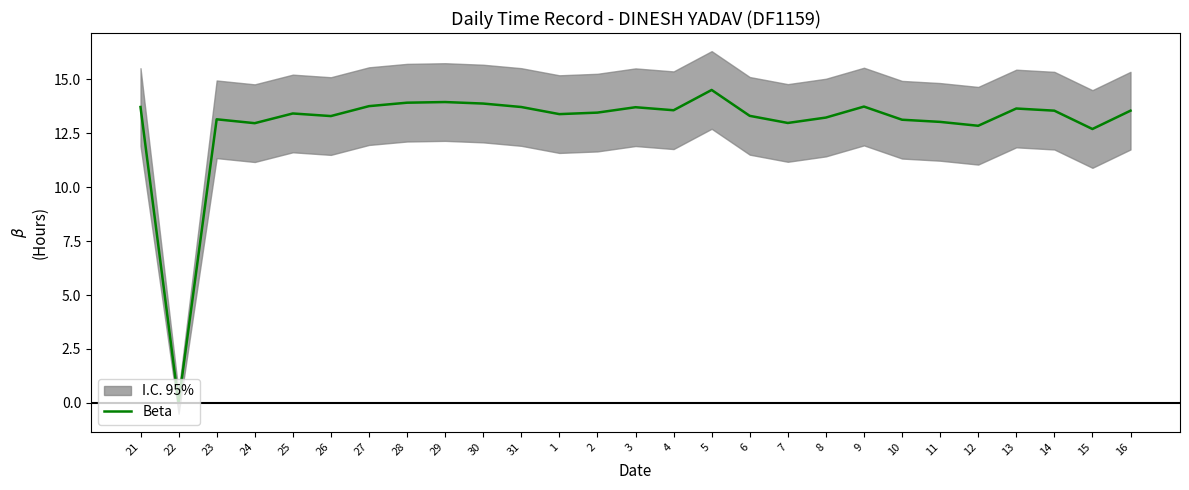

Count the number of values greater than 13.

22